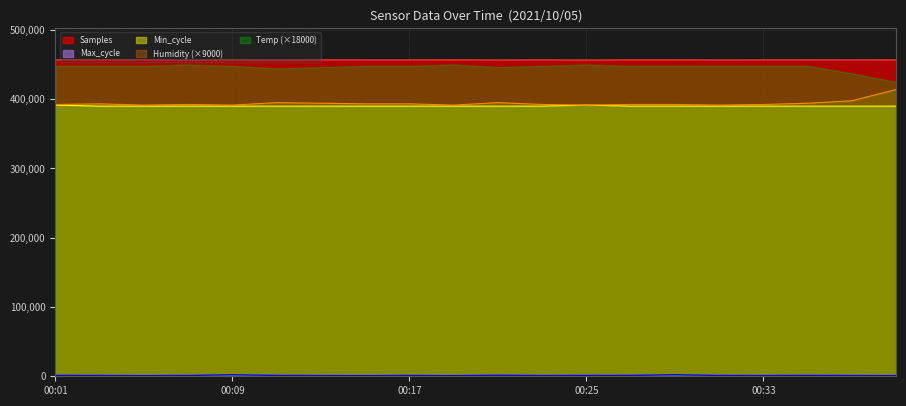

What is the maximum value shown in the chart?

456818